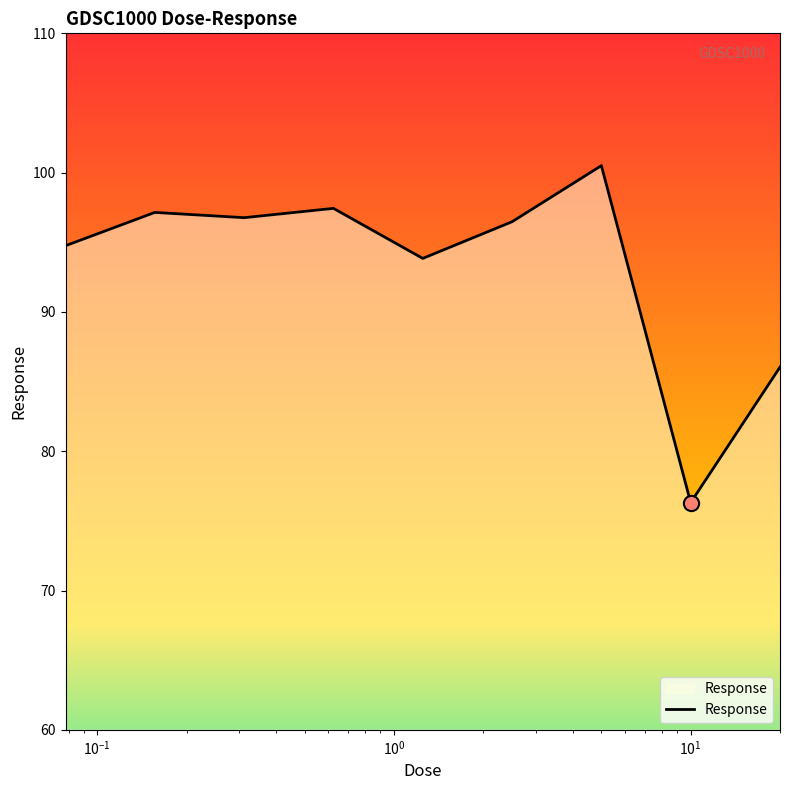

What is the greatest value displayed?

100.5